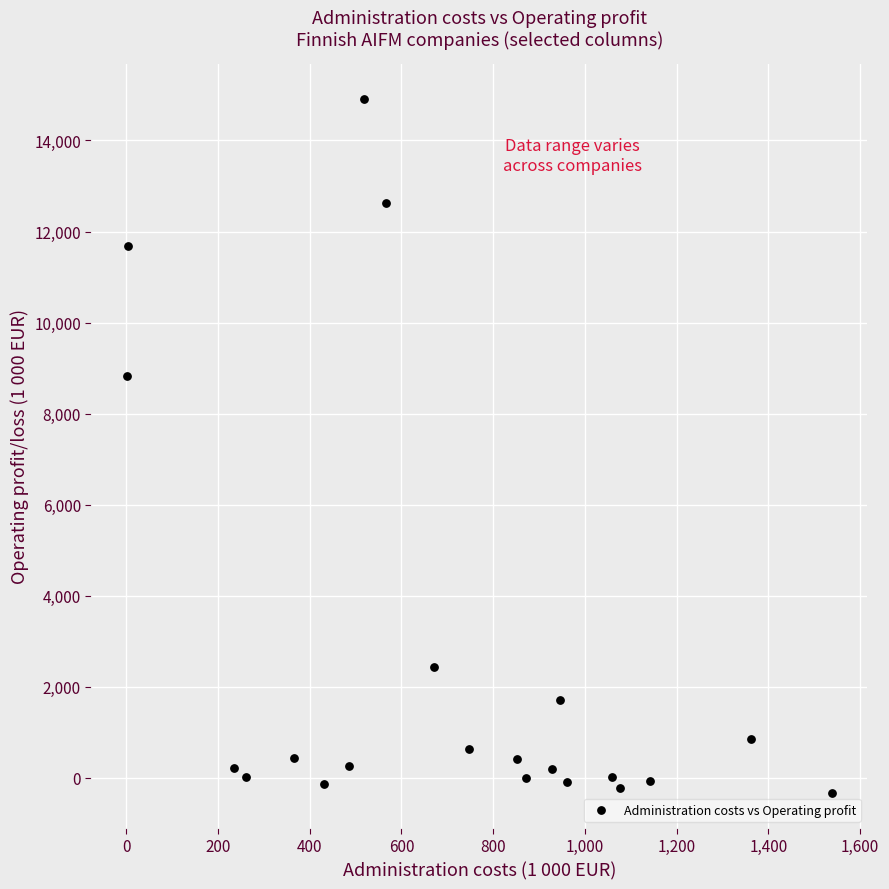

What is the range of X values (max minus min)?

1537